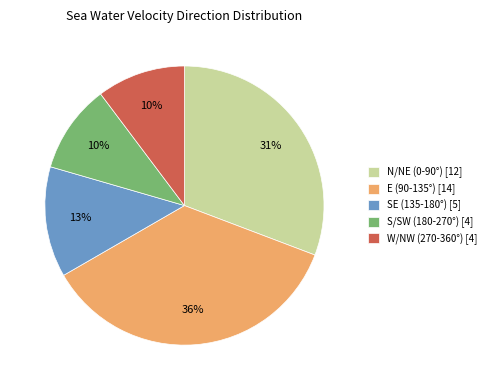

To the nearest percent, what is the average slice percentage?

20%